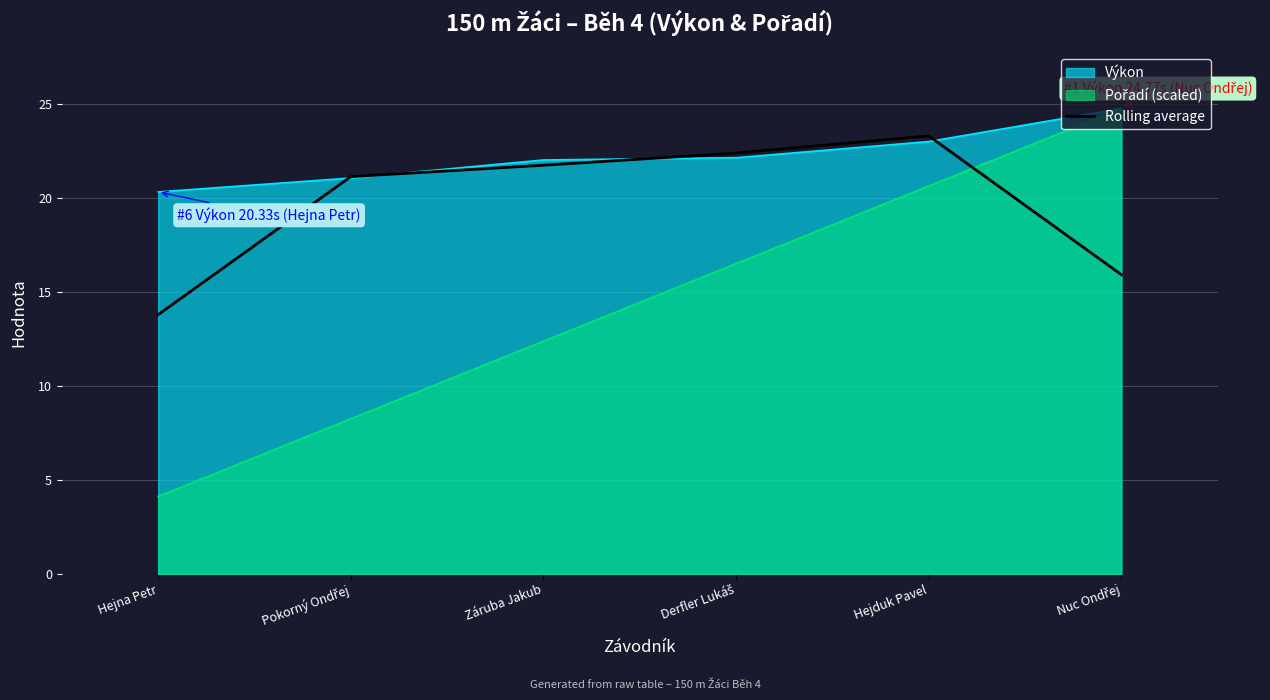

At which category does the data reach its first local peak?

Hejduk Pavel